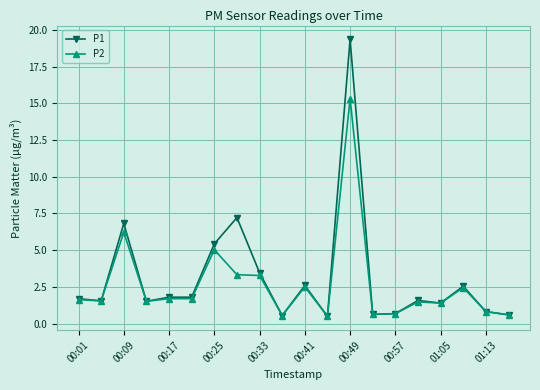

What are all the series names shown in the legend?

P1, P2